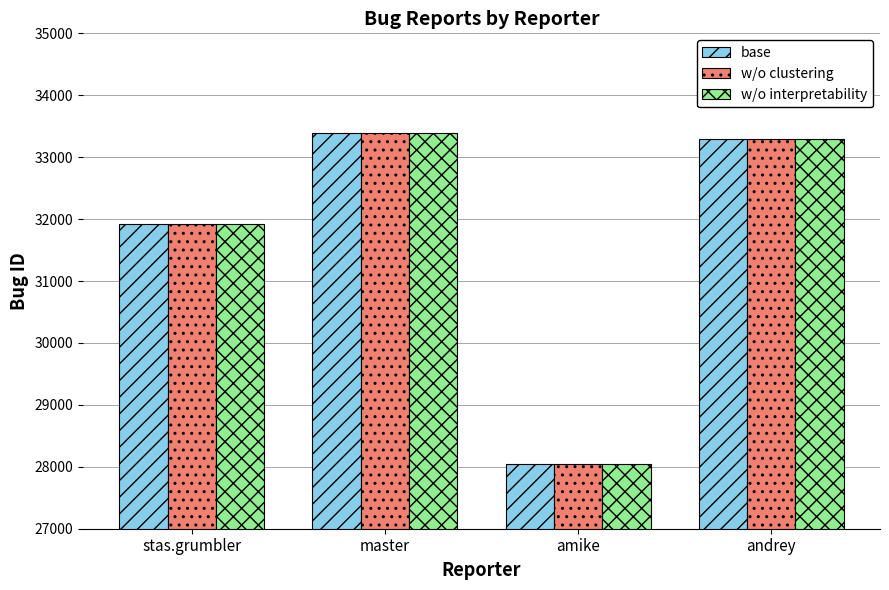

Reading left to right, extract all data points from this chart.

base: 31924	33398	28048	33287
w/o clustering: 31924	33398	28048	33287
w/o interpretability: 31924	33398	28048	33287